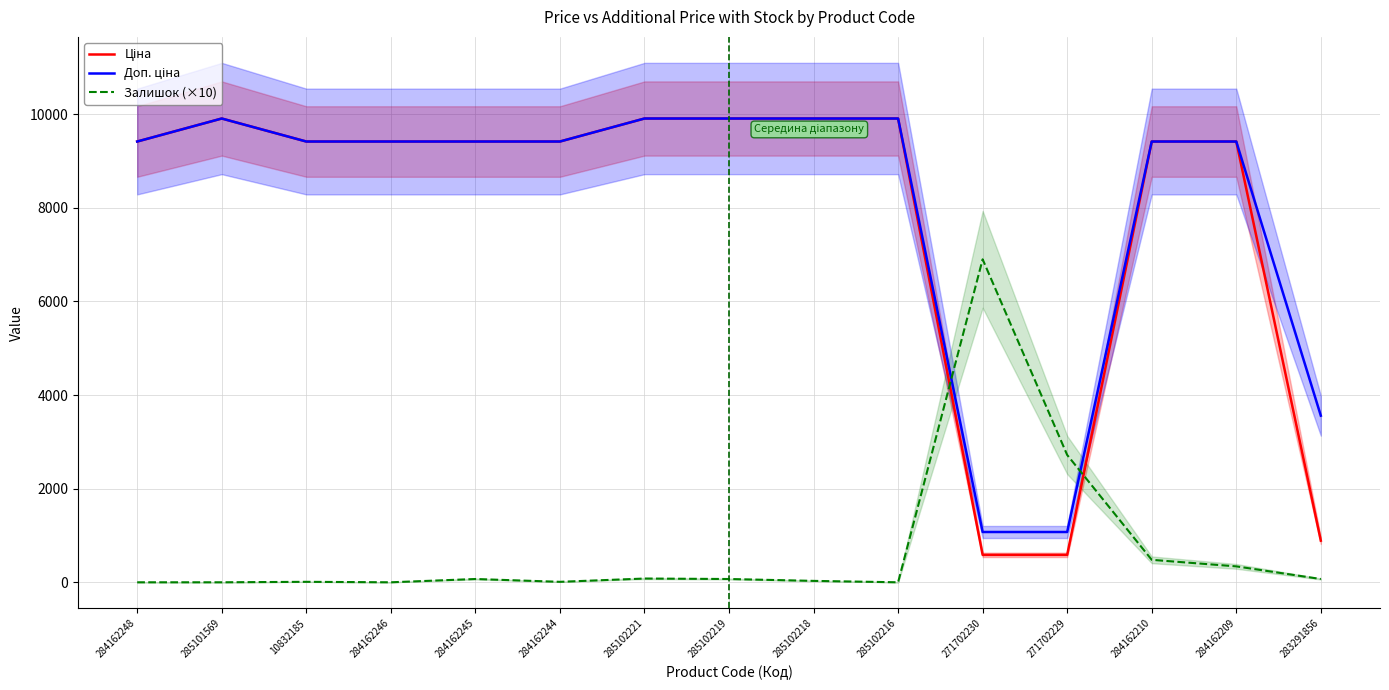

Which label corresponds to the smallest value in the chart?

284162248